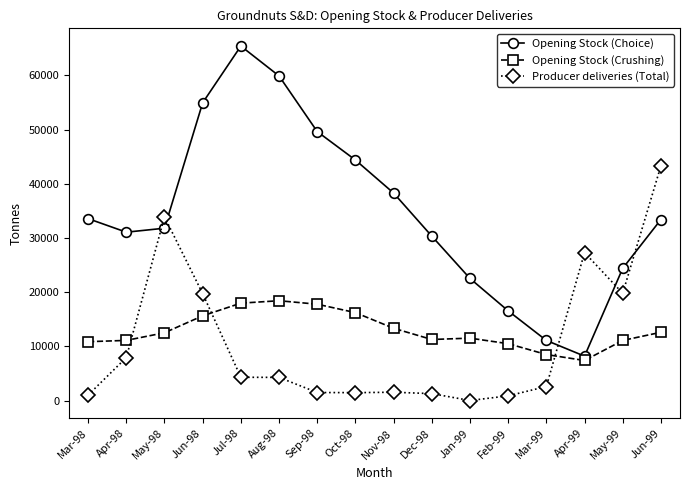

Is the value of Producer deliveries (Total) at Sep-98 greater than the value of Opening Stock (Choice) at Aug-98?

No